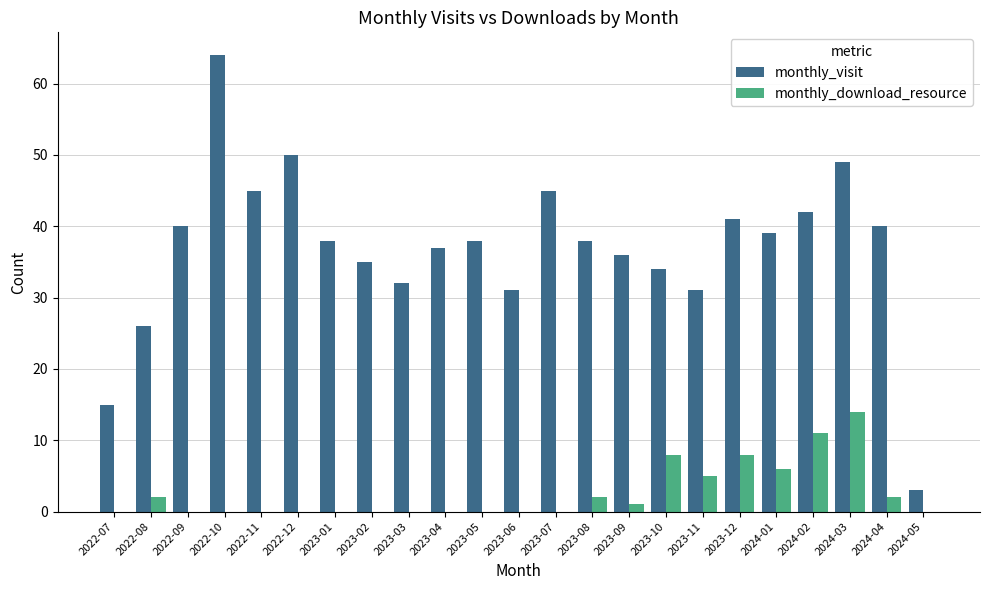

How many groups of bars are there?

23